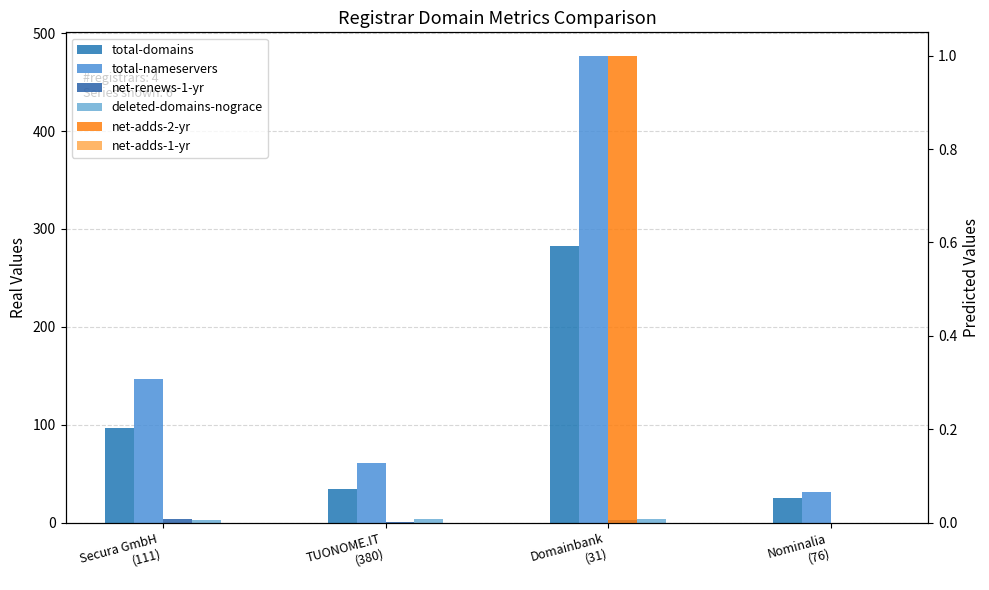

Is it true that net-renews-1-yr equals 0 at Nominalia
(76)?

True